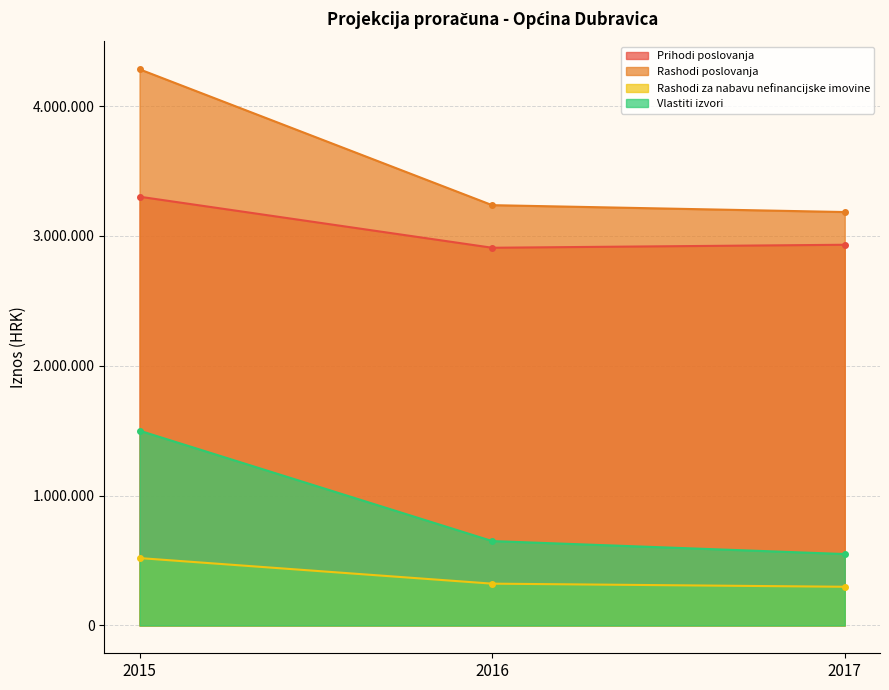

What is the average value of the Rashodi poslovanja series?

3567633